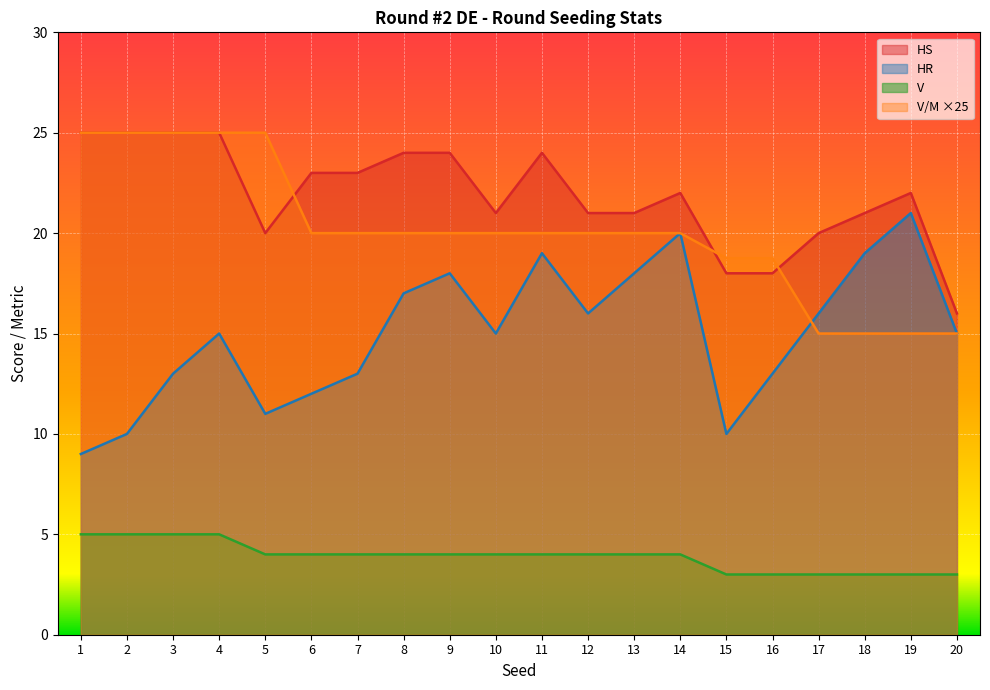

At which category does the chart reach its minimum across all series?

15